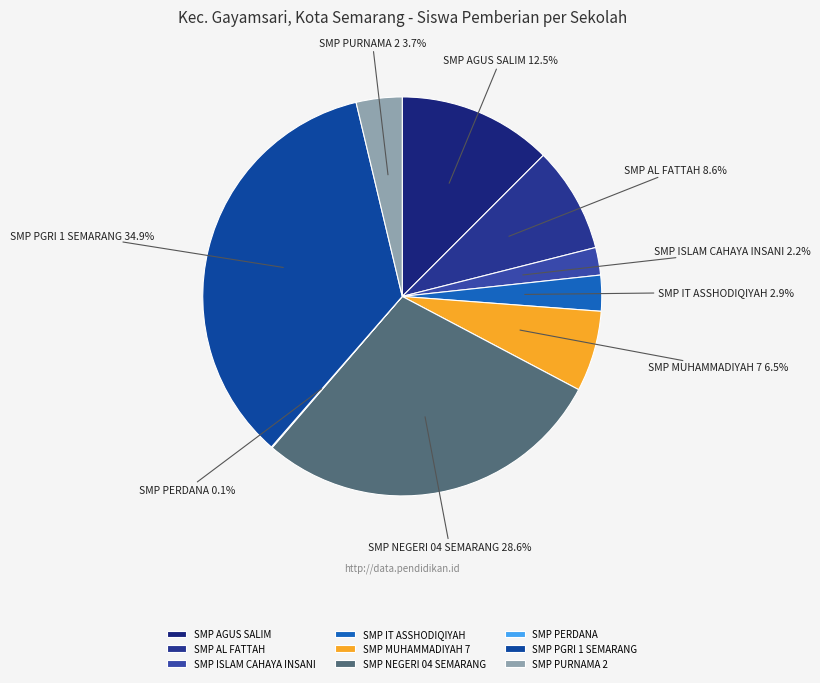

Is there any slice that represents more than half of the pie?

No